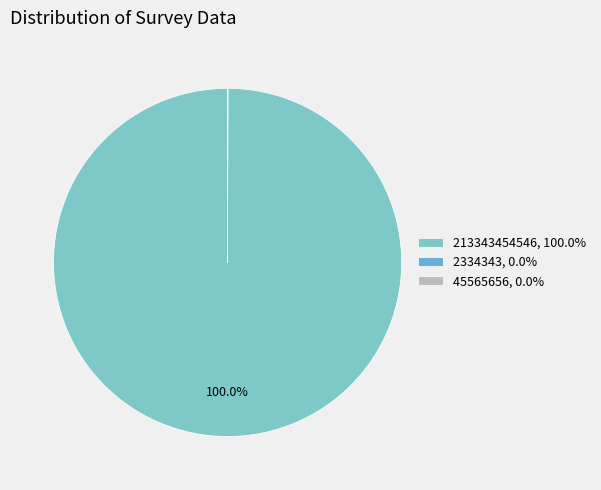

Is there a majority slice in this chart?

Yes